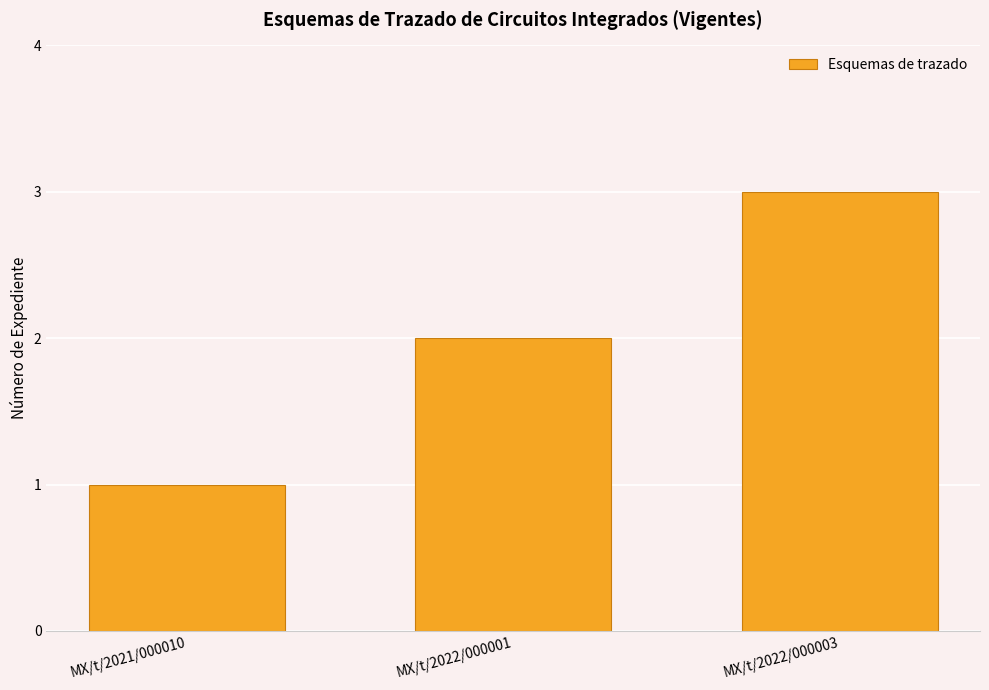

What is the average value?

2